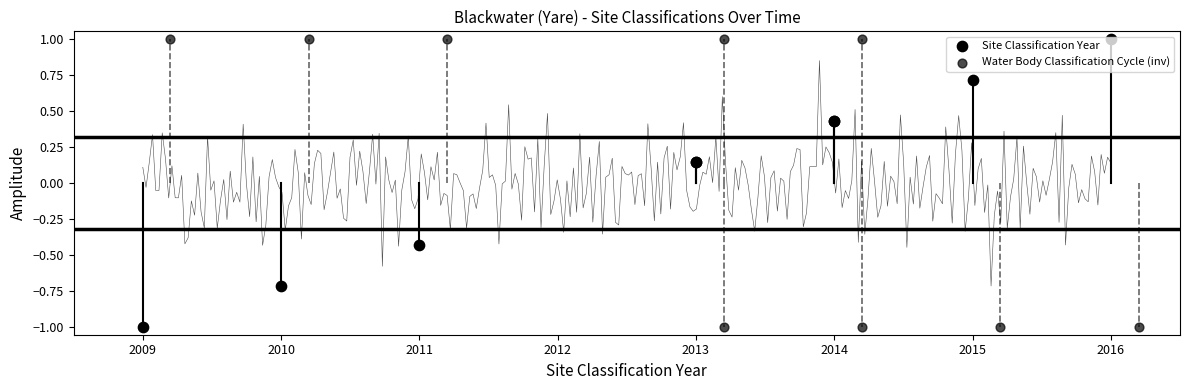

Which series has the widest spread of Y values?

Site Classification Year